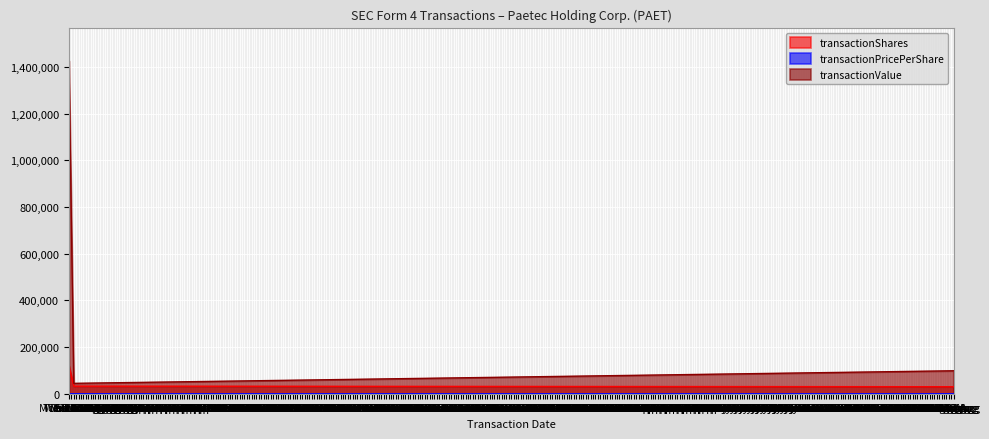

Rank the categories by transactionValue value from lowest to highest.

Wed 15 Aug, Fri 15 Aug, Mon 13 Aug